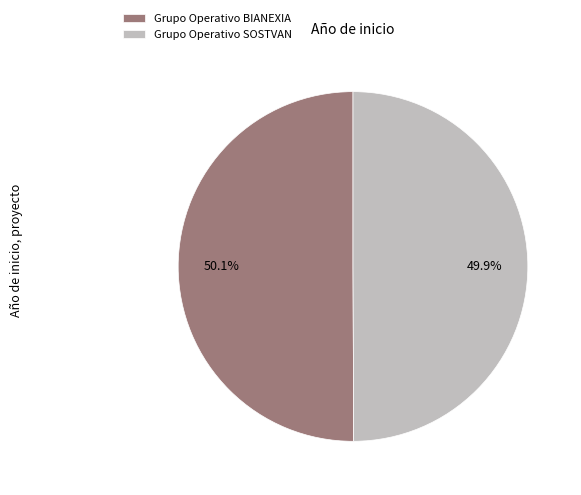

What is the ratio of the value at Grupo Operativo SOSTVAN to the value at Grupo Operativo BIANEXIA?

1.0